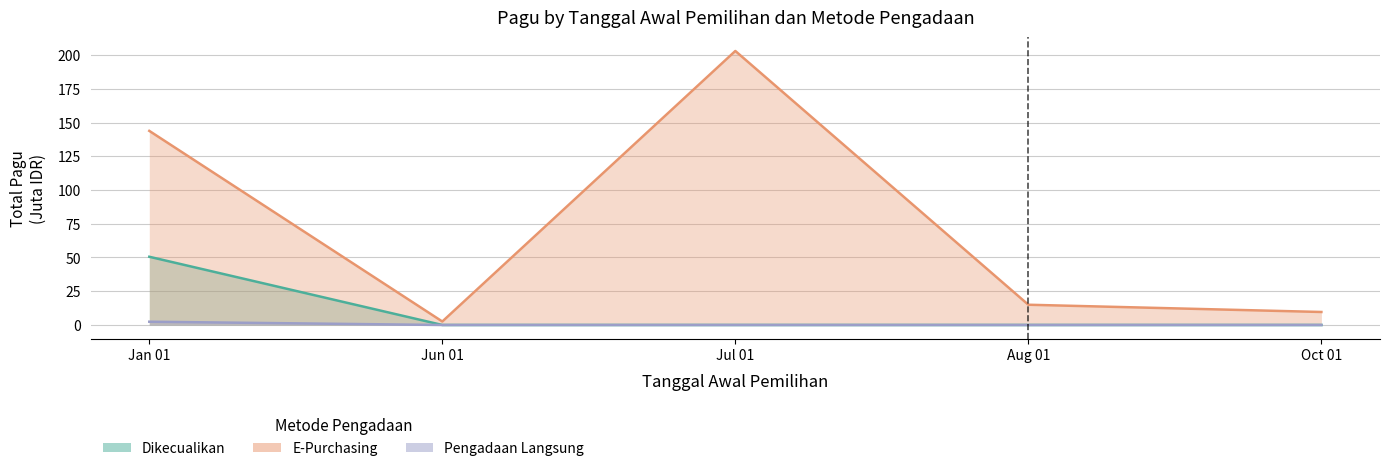

Rank the series by their maximum value, from lowest to highest.

Pengadaan Langsung, Dikecualikan, E-Purchasing